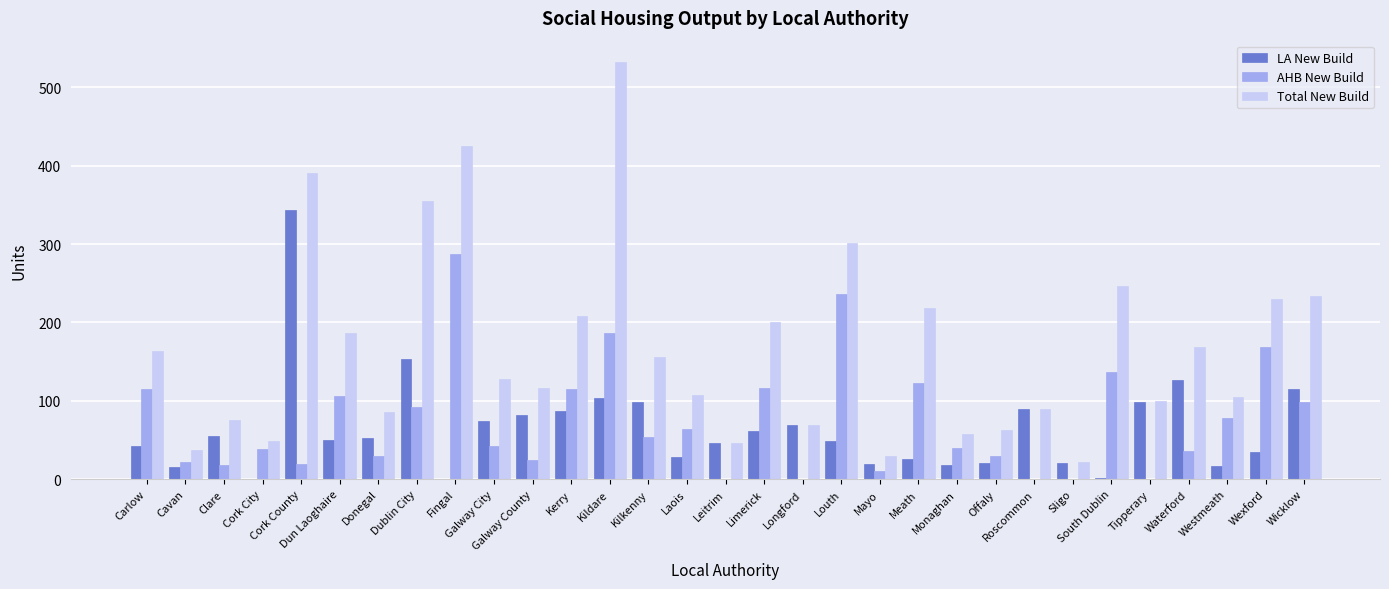

What is the average value of the LA New Build series?

64